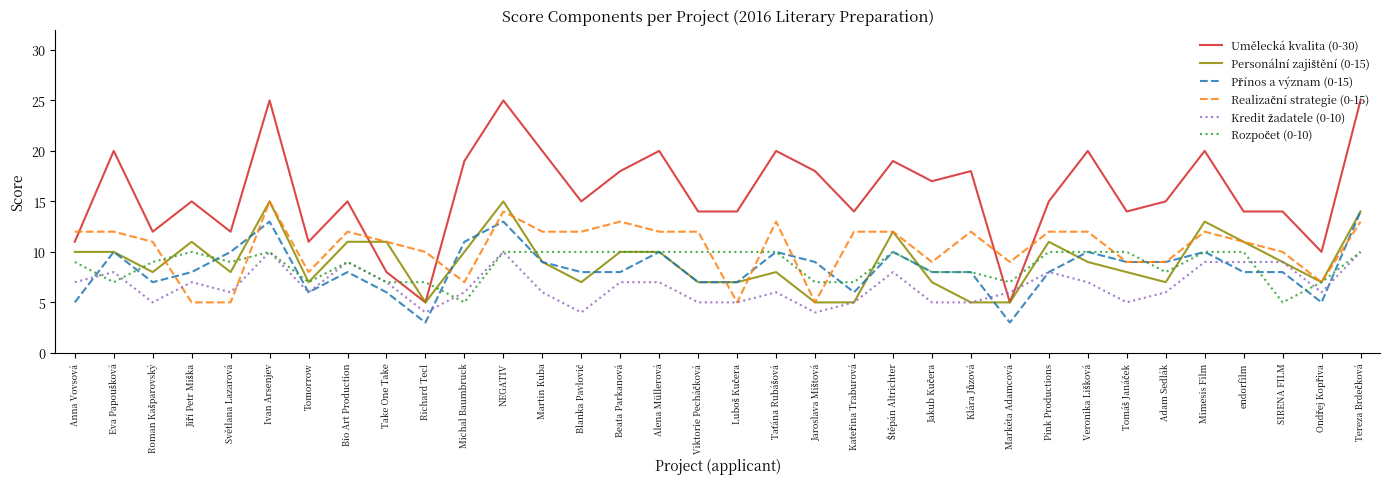

The Umělecká kvalita (0-30) series shows 14 at SIRENA FILM. True or false?

True